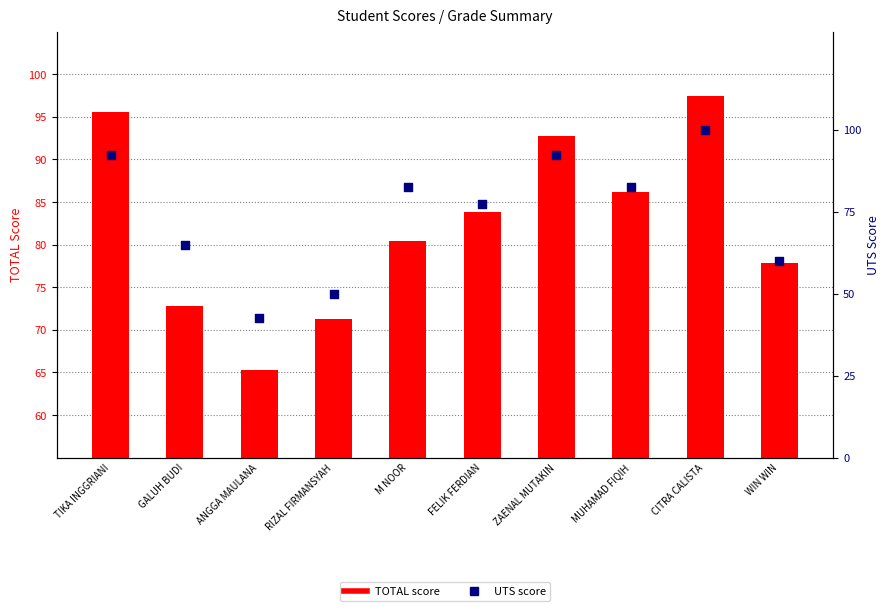

What are all the series names shown in the legend?

TOTAL, UTS